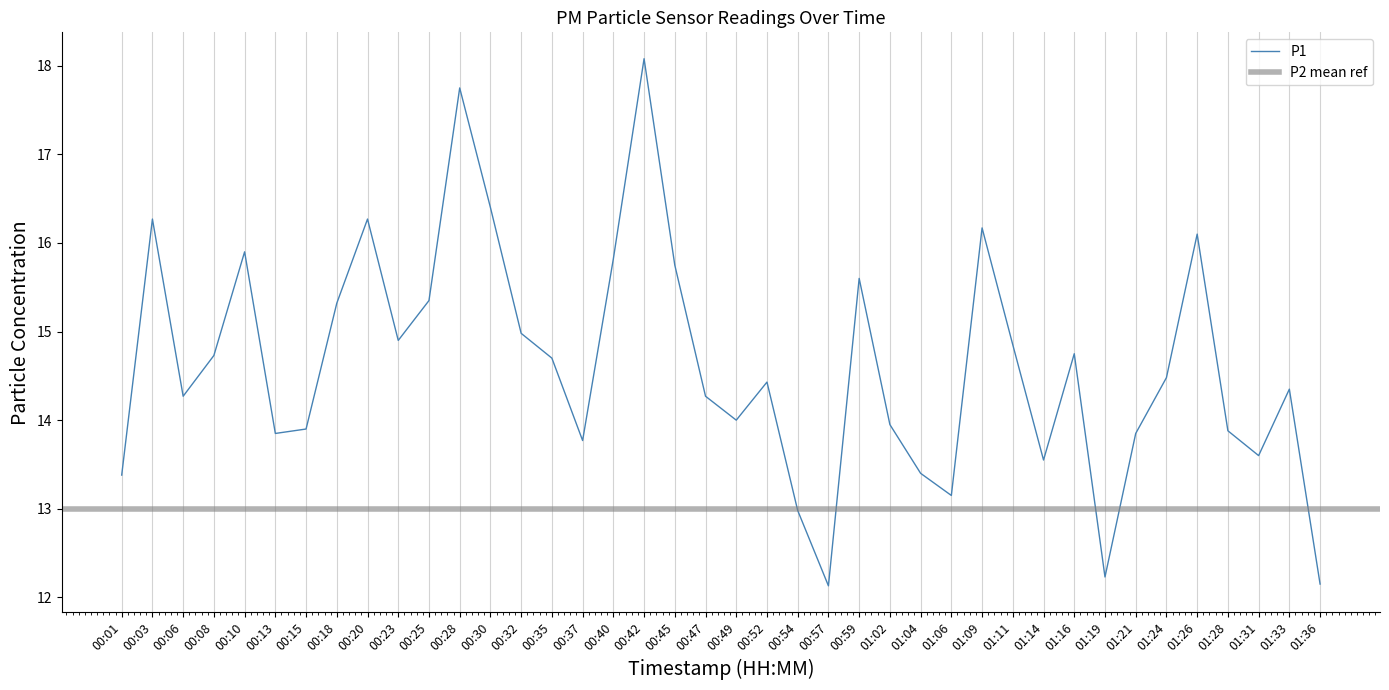

How many interior local peaks (higher than both neighbors) does the data have?

11